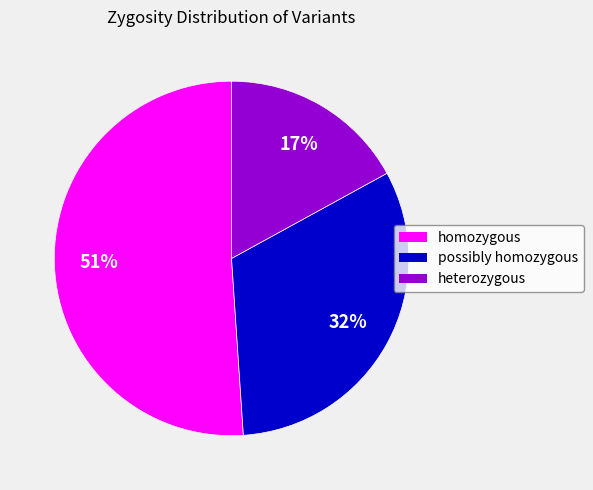

Which slice represents more than half of the pie?

homozygous